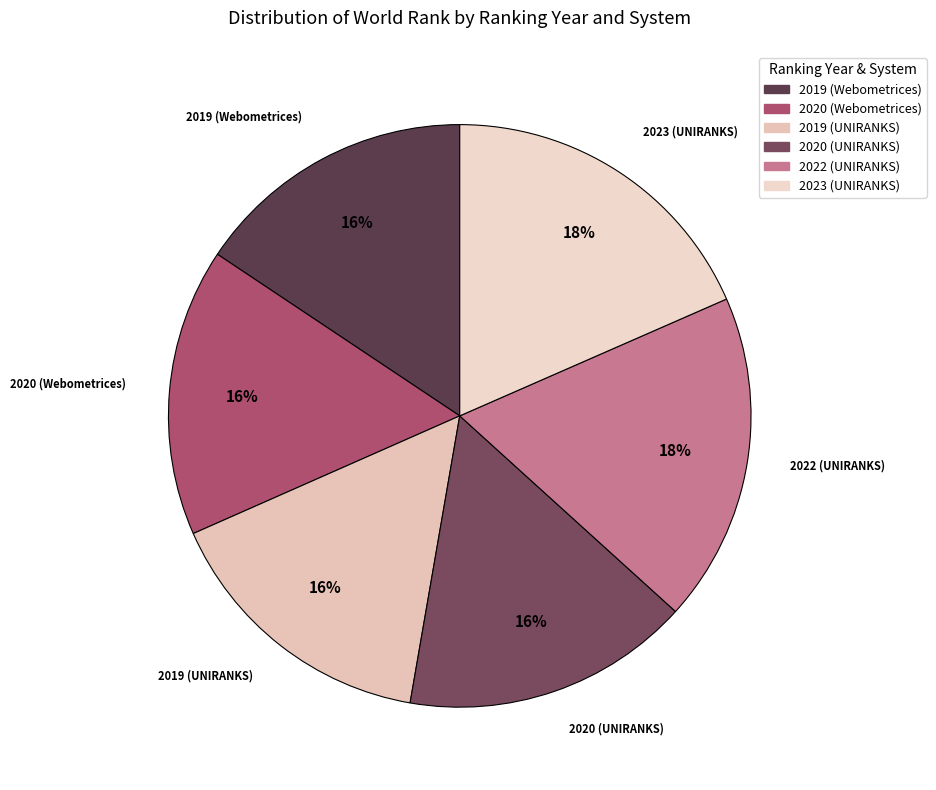

How many slices are in this pie chart?

6